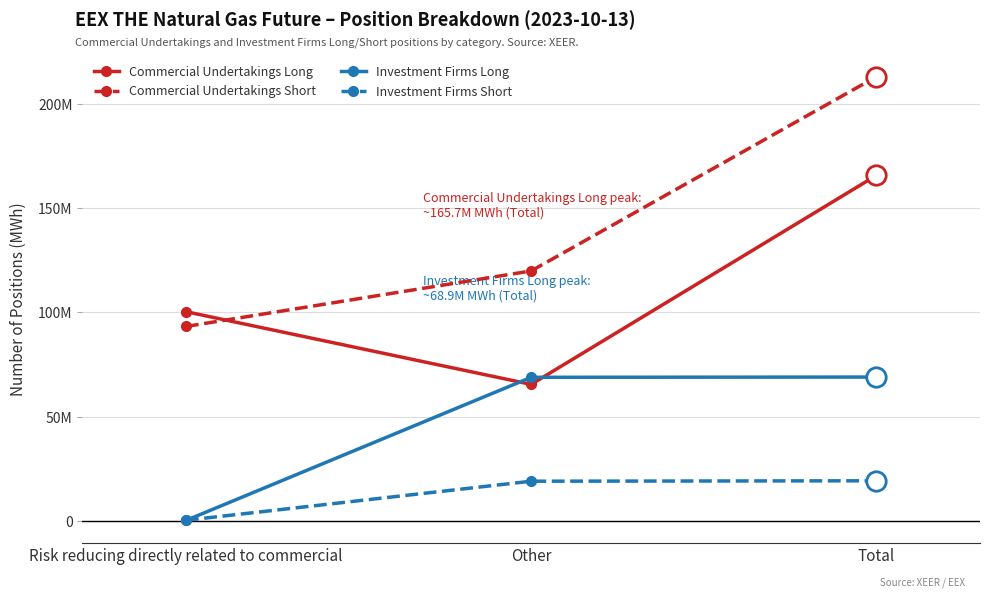

What is the difference between the Investment Firms Long values at Risk reducing directly related to commercial and Total?

68805875